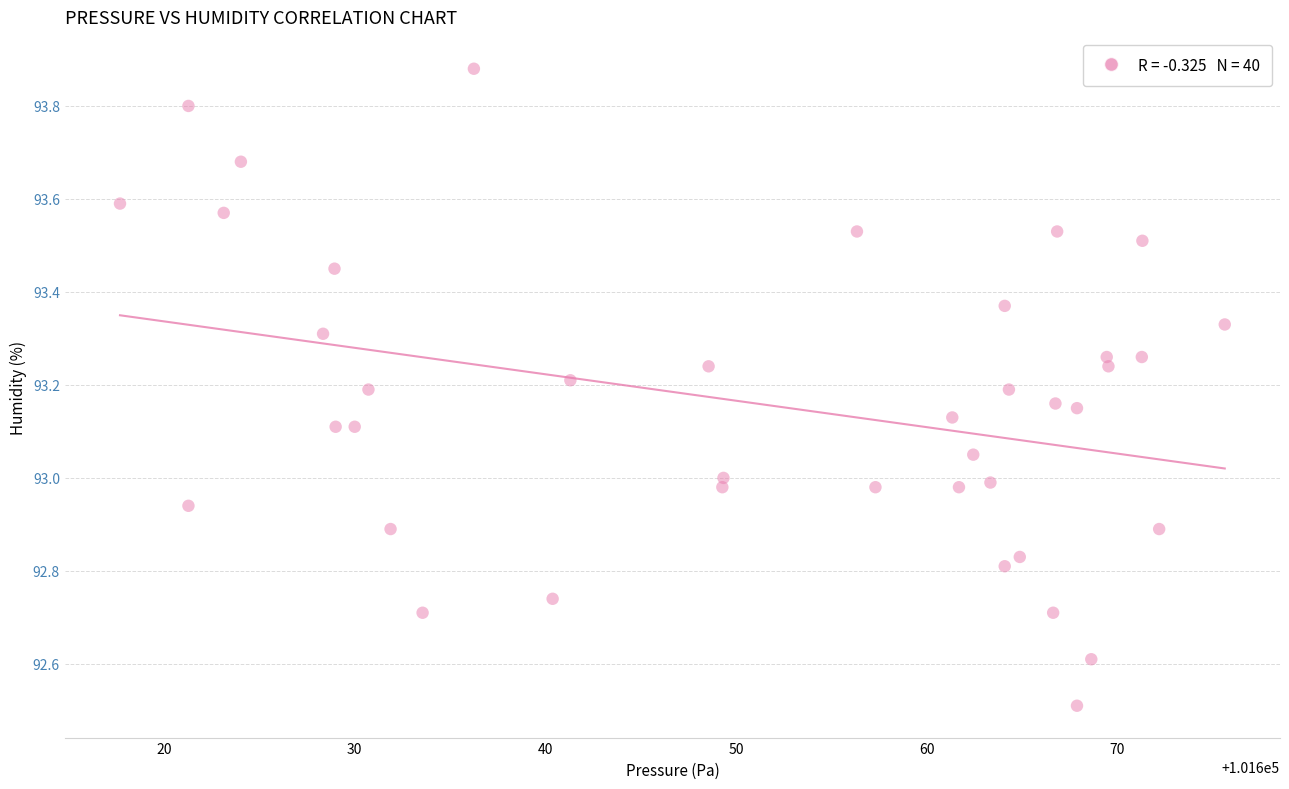

What is the range of Y values (max minus min)?

1.4